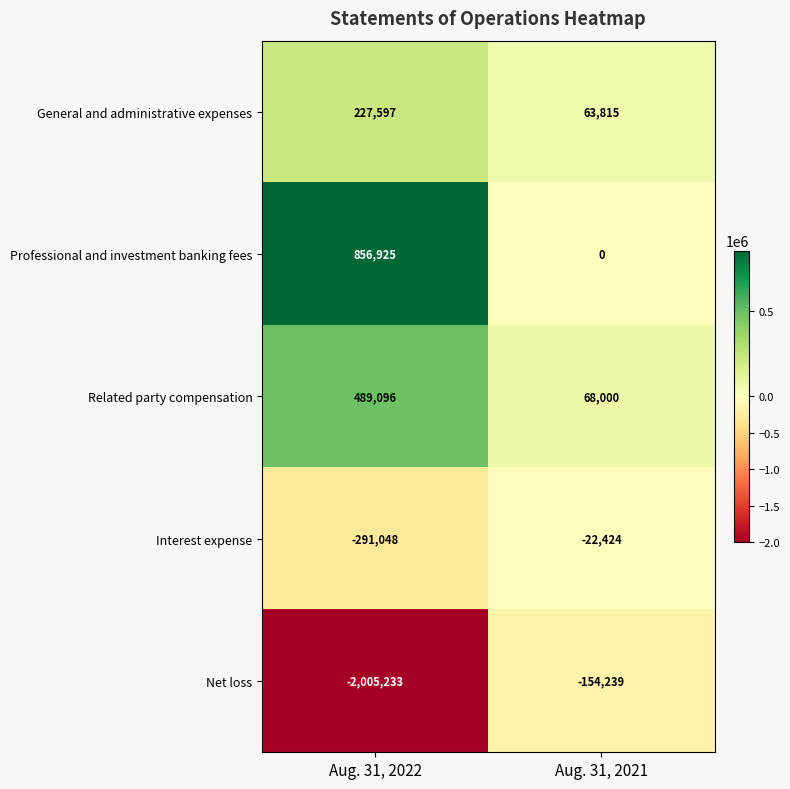

What is the highest value of the Professional and investment banking fees series?

856925